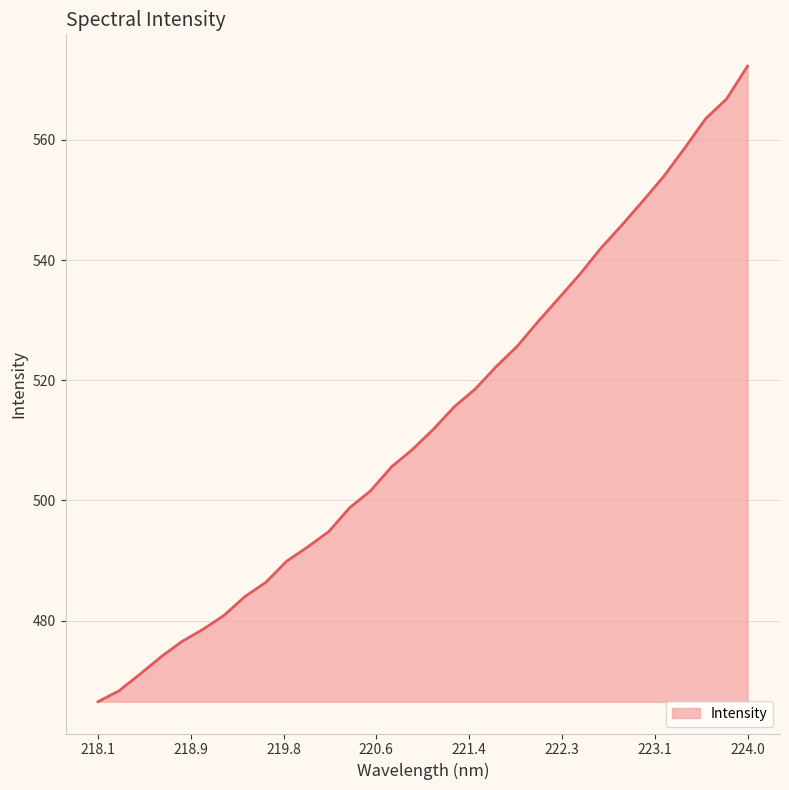

What is the difference between the maximum and minimum values?

105.8